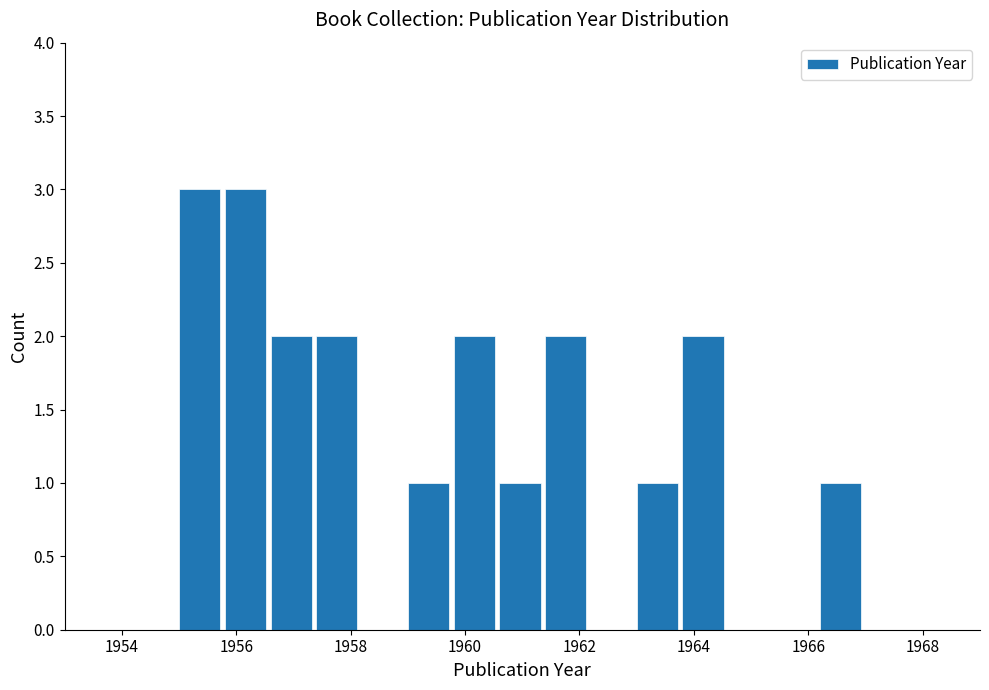

Reading left to right, transcribe this chart: for each bar, give the range it covers on the x-axis and its height. The values are not printed on the chart, so give them approximately, as read against the axis.

1955.0 to 1955.8: 3
1955.8 to 1956.6: 3
1956.6 to 1957.4: 2
1957.4 to 1958.2: 2
1958.2 to 1959.0: 0
1959.0 to 1959.8: 1
1959.8 to 1960.6: 2
1960.6 to 1961.4: 1
1961.4 to 1962.2: 2
1962.2 to 1963.0: 0
1963.0 to 1963.8: 1
1963.8 to 1964.6: 2
1964.6 to 1965.4: 0
1965.4 to 1966.2: 0
1966.2 to 1967.0: 1